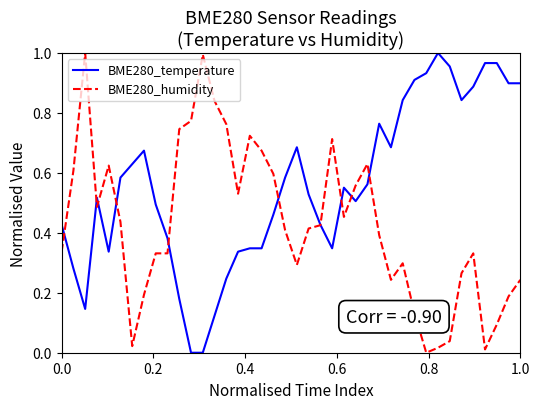

Which series has the largest total across all categories?

BME280_temperature